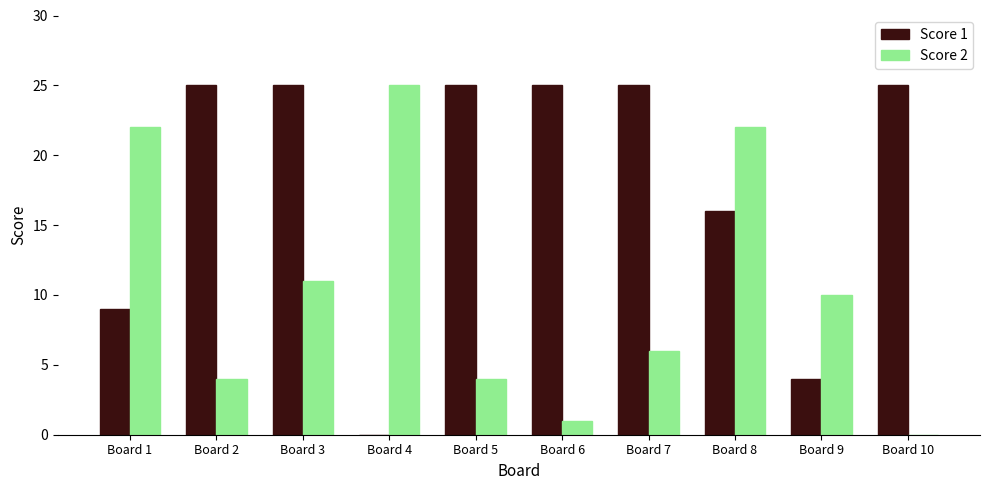

Reading left to right, extract all data points from this chart.

Score 1: Board 1=9	Board 2=25	Board 3=25	Board 4=0	Board 5=25	Board 6=25	Board 7=25	Board 8=16	Board 9=4	Board 10=25
Score 2: Board 1=22	Board 2=4	Board 3=11	Board 4=25	Board 5=4	Board 6=1	Board 7=6	Board 8=22	Board 9=10	Board 10=0